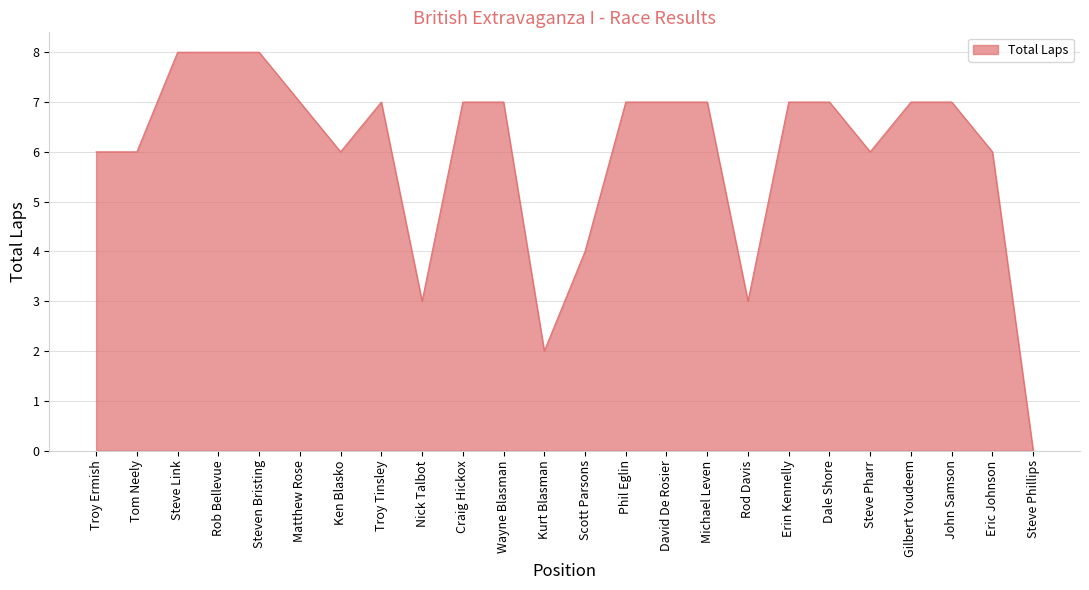

True or false: the data shows 8 at Steve Pharr.

False